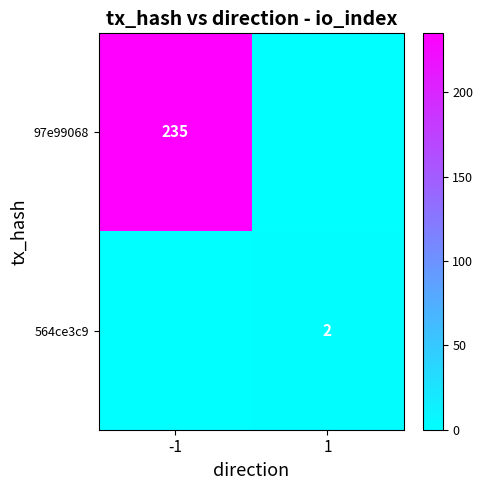

The value of 97e99068 at -1 is 235. True or false?

True